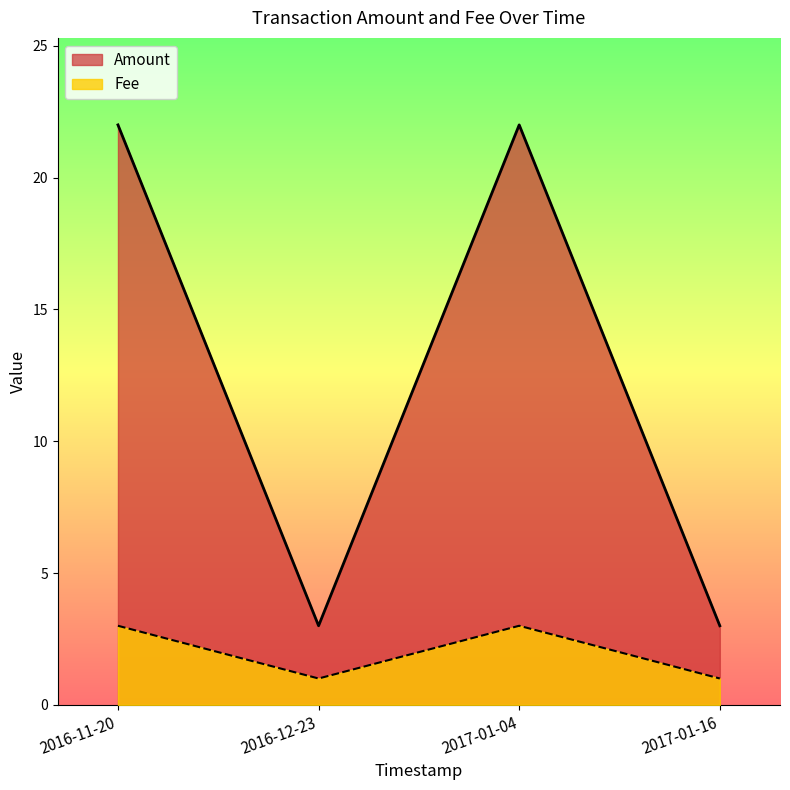

How many distinct data groups are displayed?

2